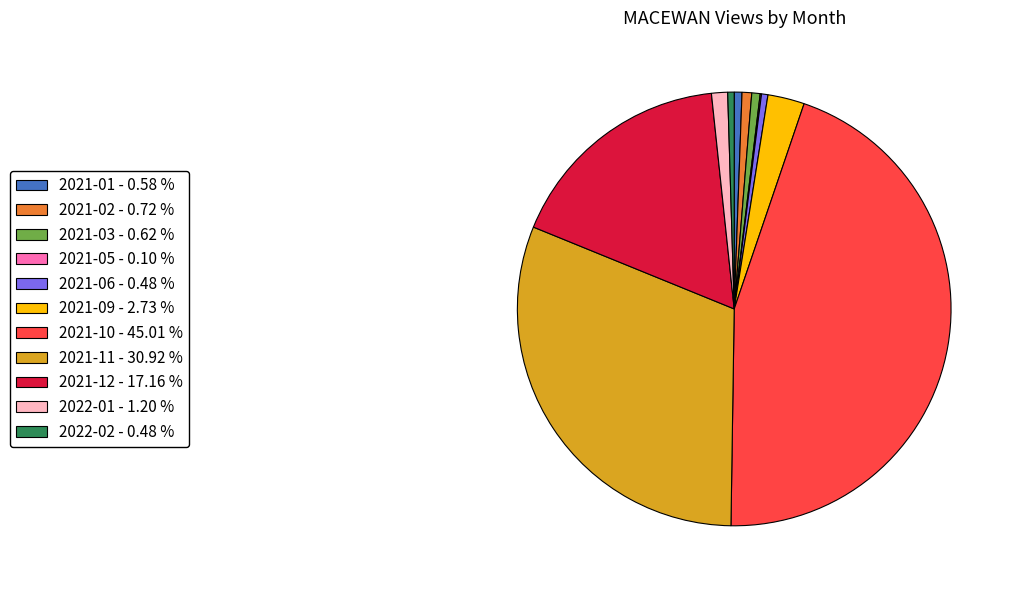

What is the largest slice in the pie chart?

2021-10 - 45.01 %